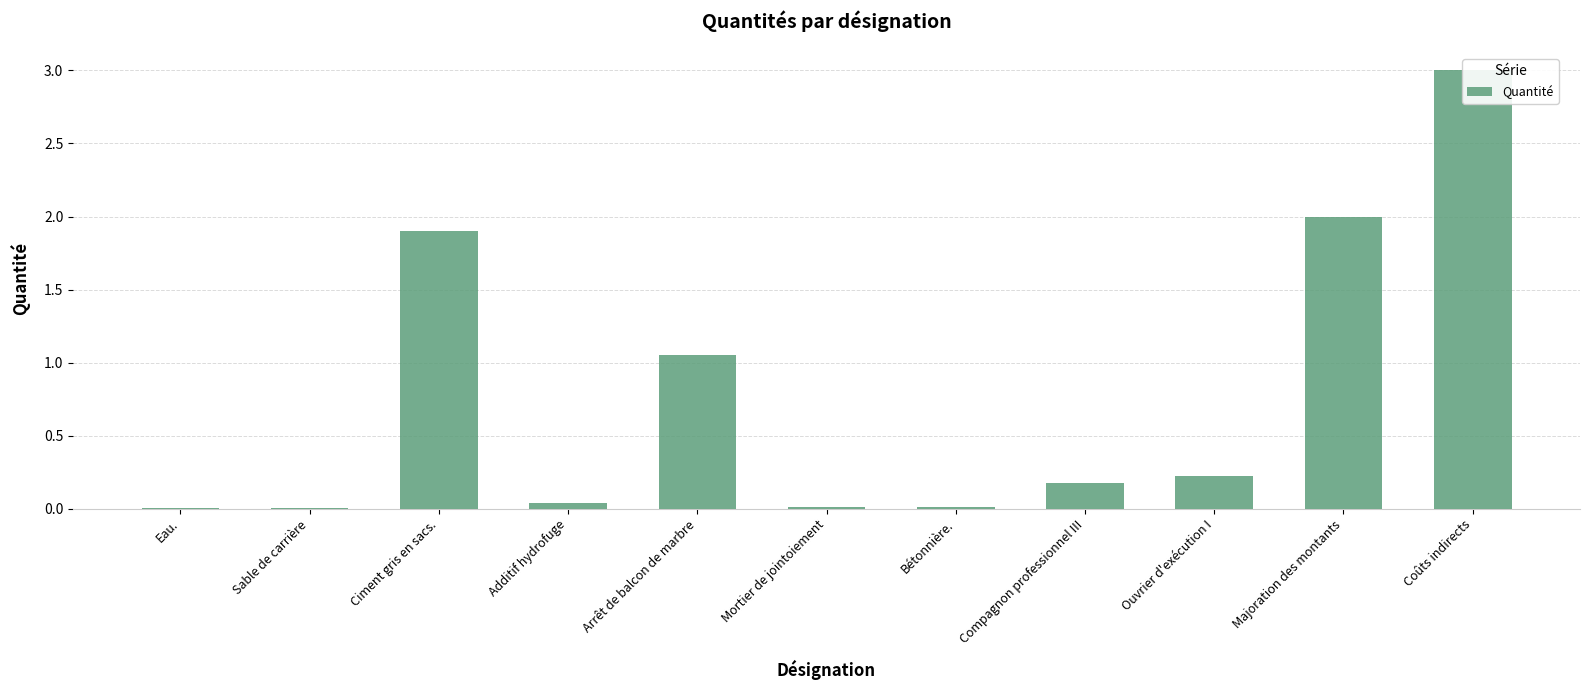

Where is the data nearest to the value 1?

Arrêt de balcon de marbre